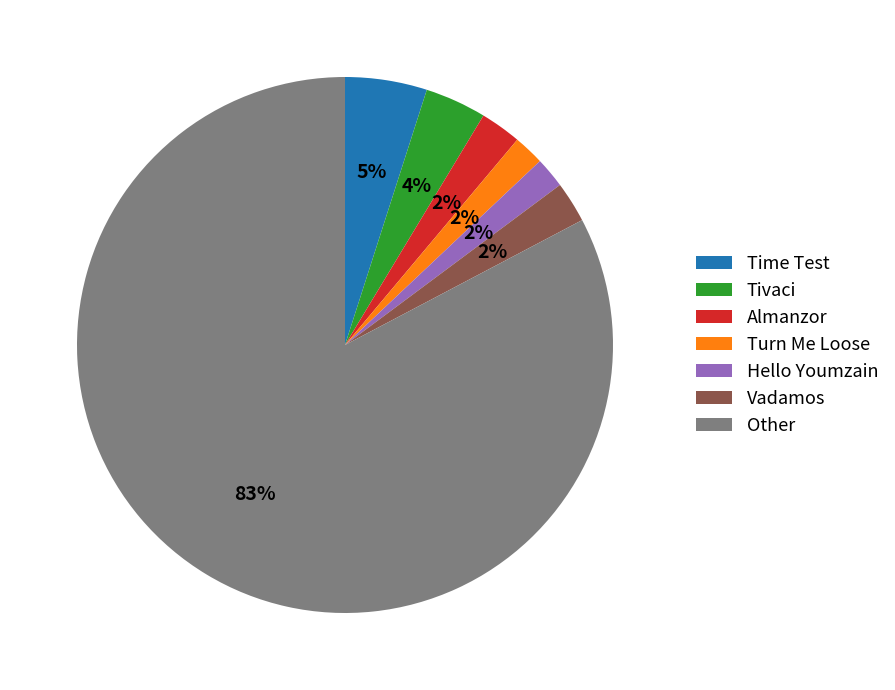

The Other slice represents 83% of the pie. True or false?

True